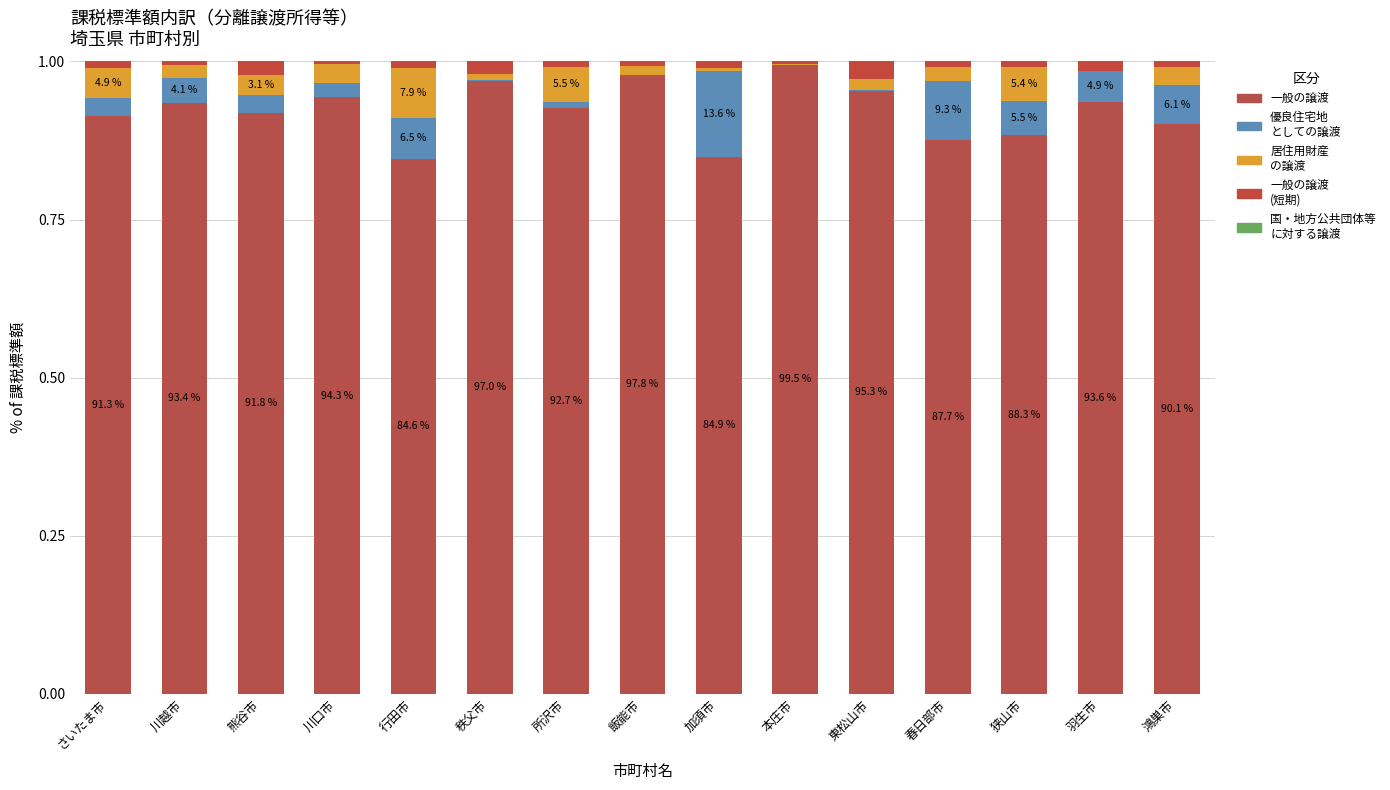

Are the bars horizontal?

No